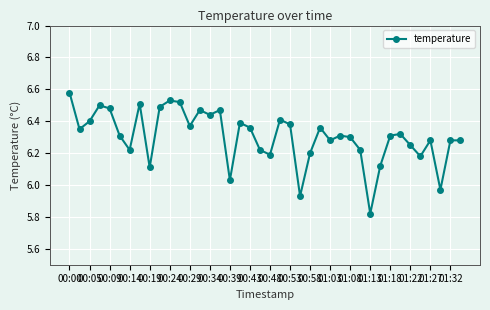

What is the difference between the maximum and minimum values?

0.8